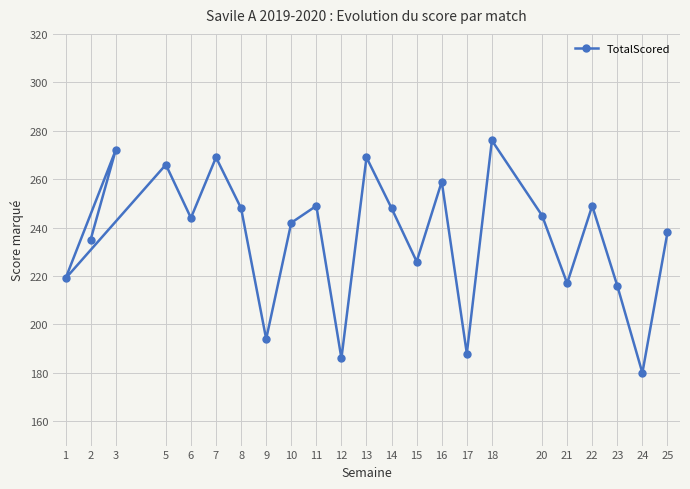

Where is the first local minimum?

1